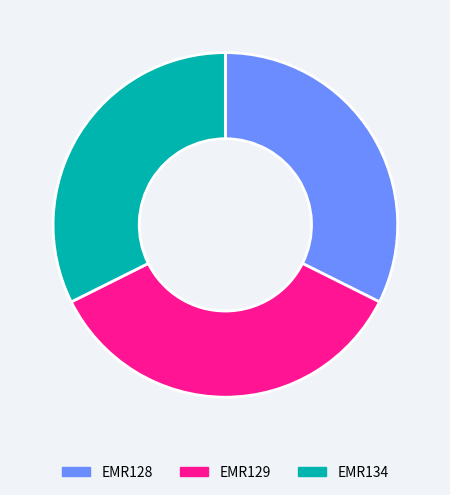

Is the sum of EMR134 and EMR129 greater than half?

Yes